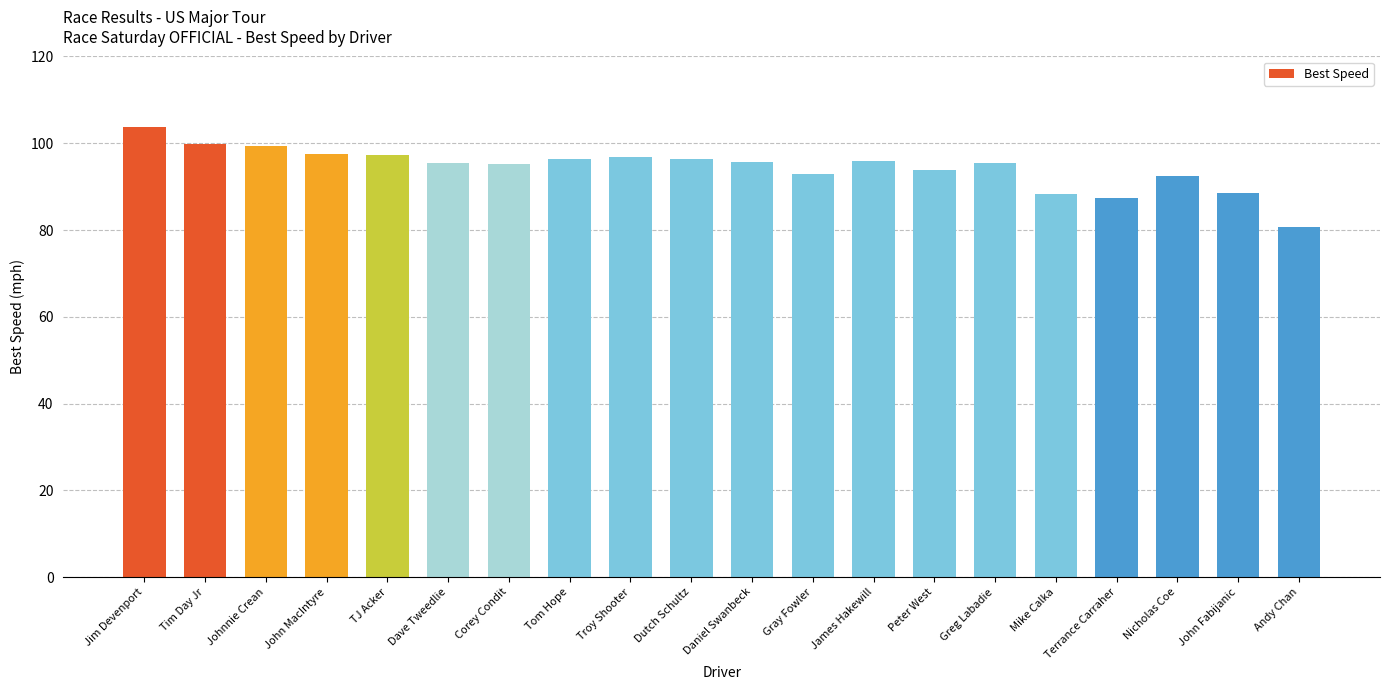

How many data points does each series have?

20